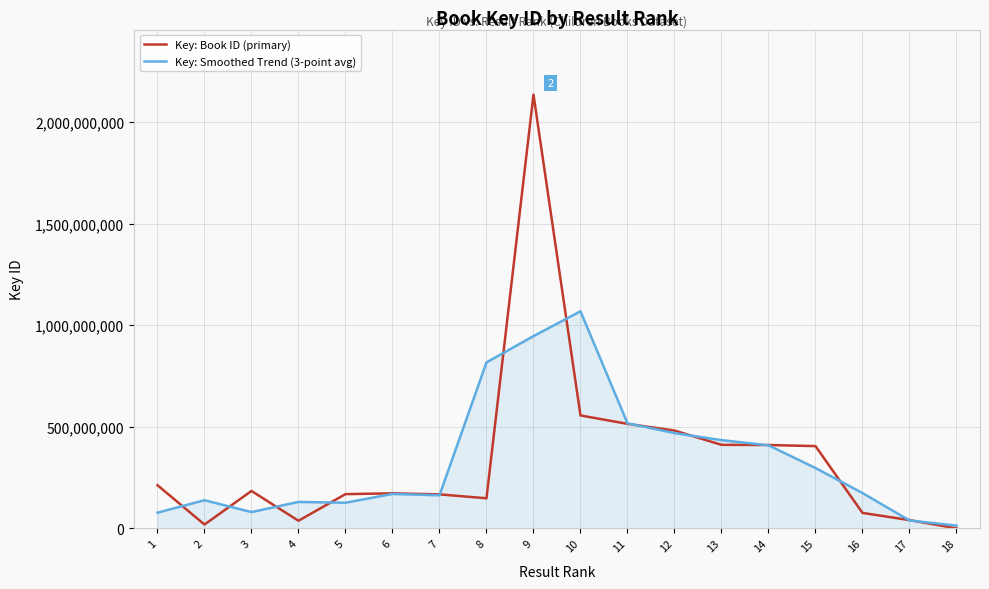

Is the value of Key: Book ID (primary) at 17 greater than the value of Key: Smoothed Trend (3-point avg) at 12?

No